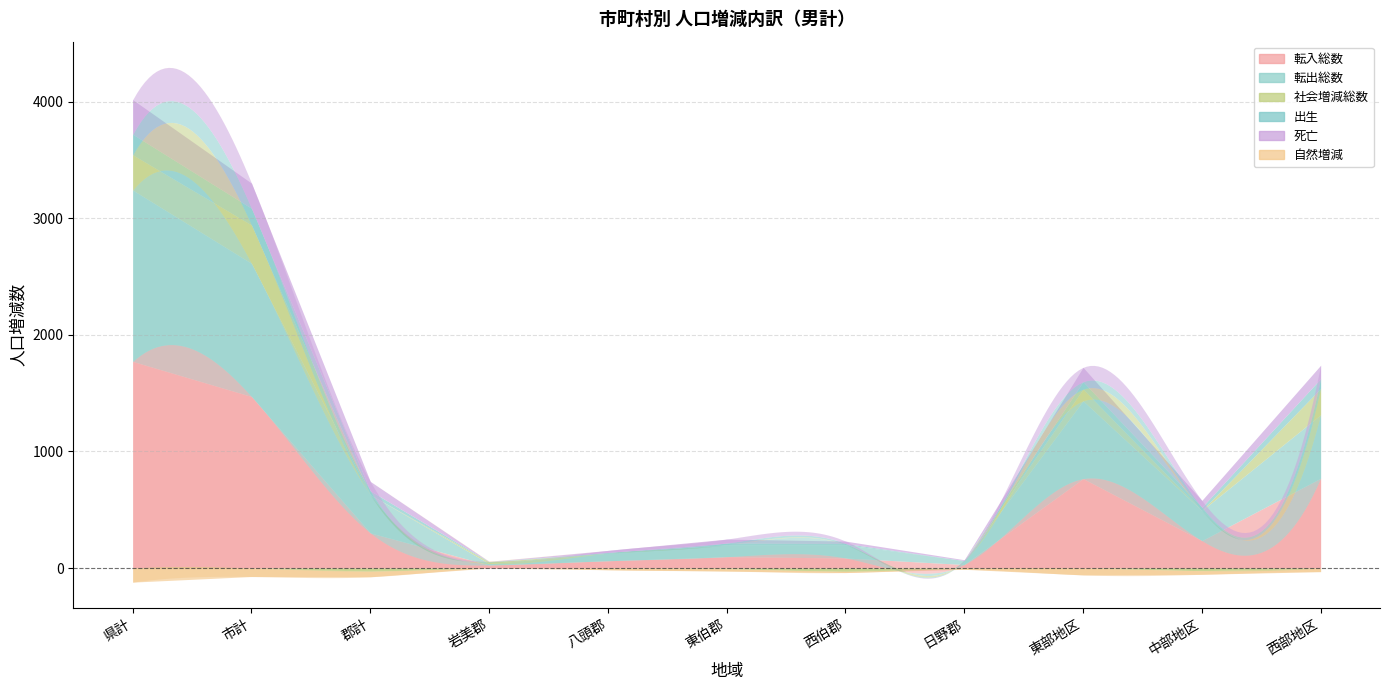

True or false: 自然増減 and 転入総数 cross at least once.

False